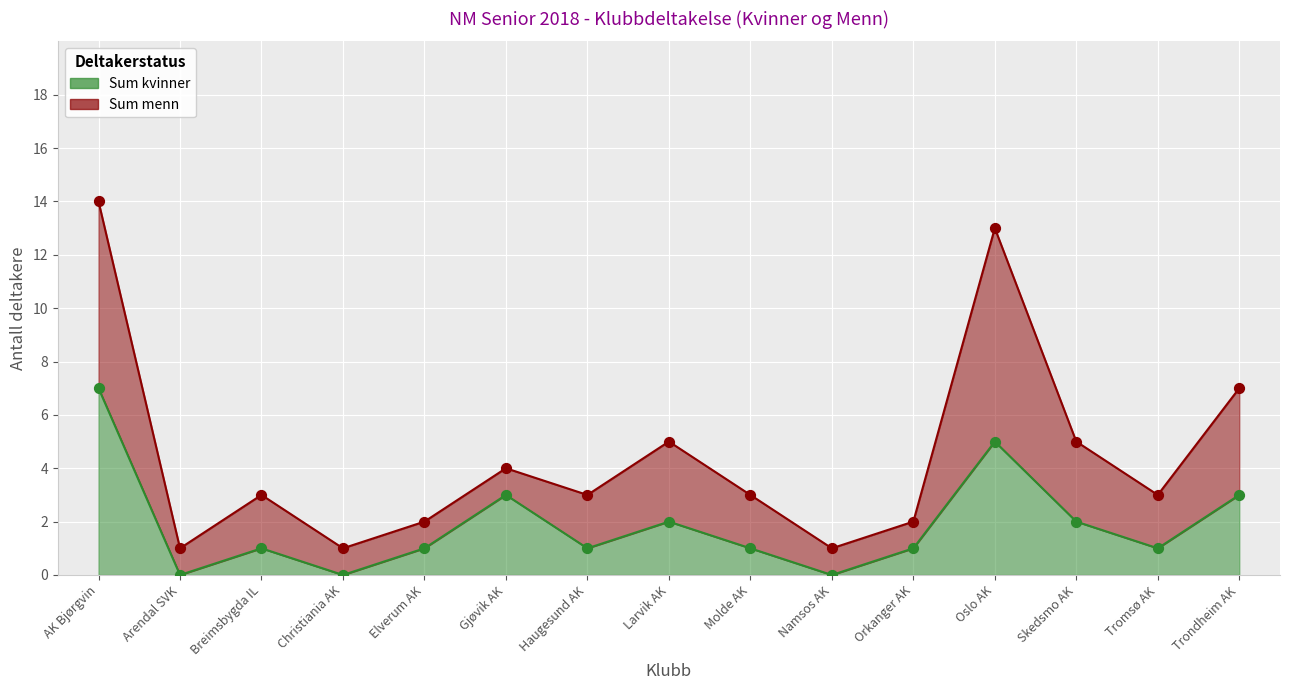

Between Trondheim AK and Namsos AK, which is larger?

Trondheim AK